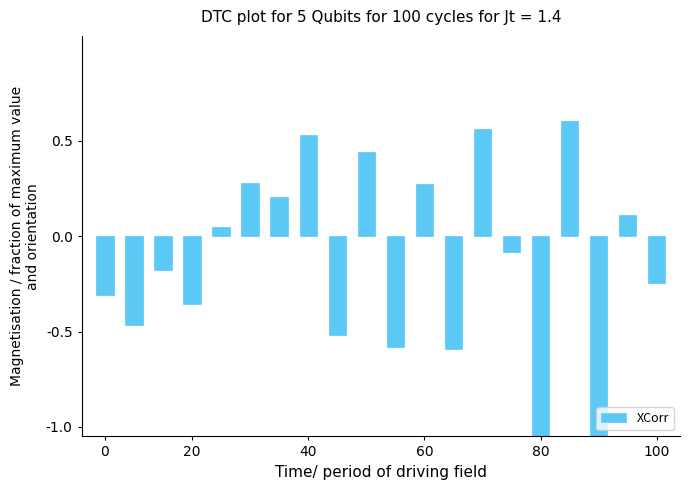

Reading left to right, list all the values displayed in this chart.

-0.3	-0.5	-0.2	-0.4	0.0	0.3	0.2	0.5	-0.5	0.4	-0.6	0.3	-0.6	0.6	-0.1	-1.1	0.6	-1.2	0.1	-0.2